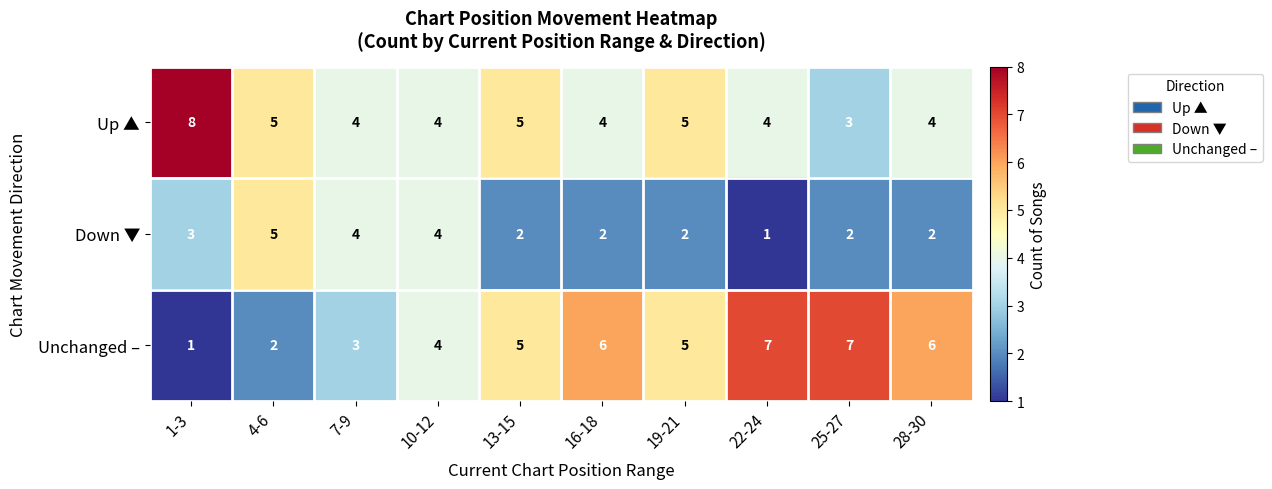

How many distinct data groups are displayed?

3